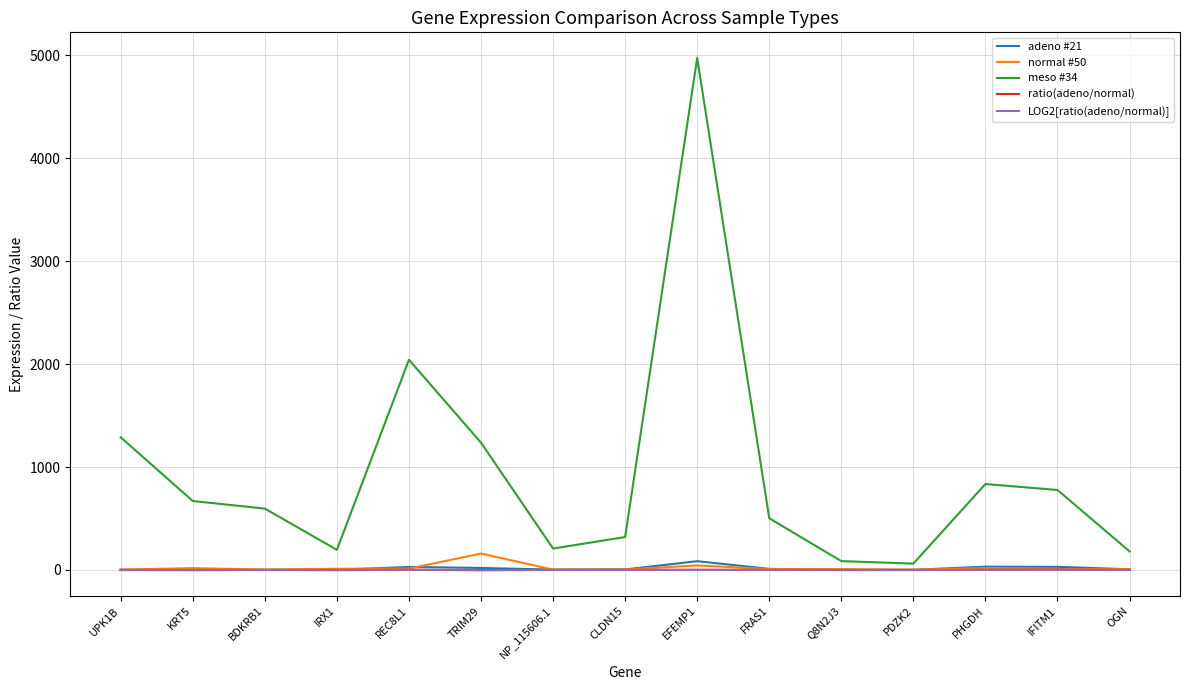

Which category has the highest value across all series?

EFEMP1